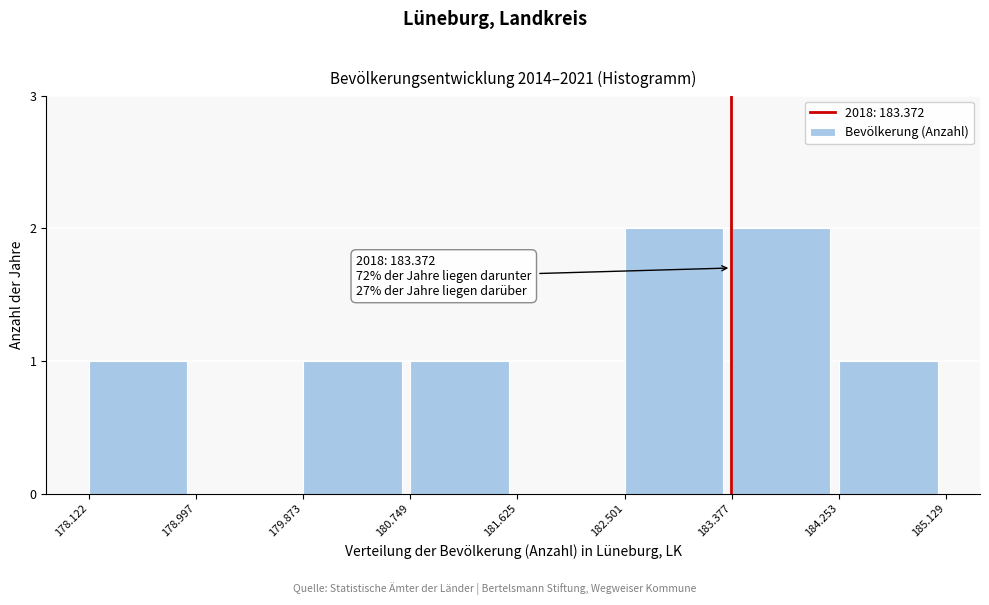

Reading right to left, transcribe all the data shown in this chart.

184.253=1	183.377=2	182.501=2	181.625=0	180.749=1	179.873=1	178.997=0	178.122=1